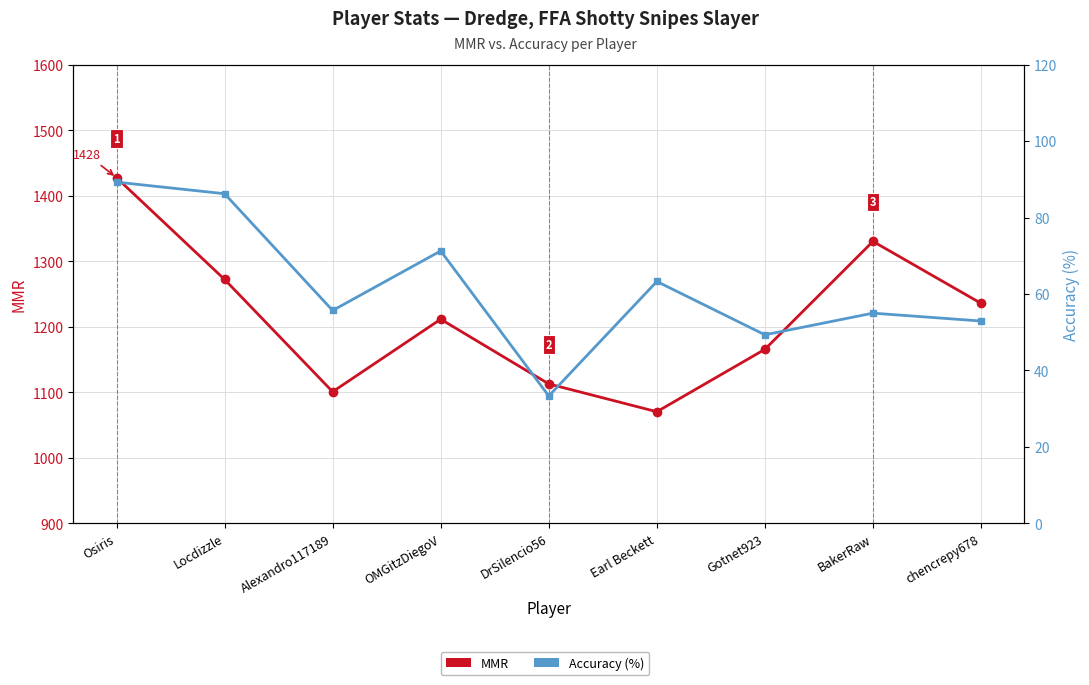

How many lines are shown in the chart?

2